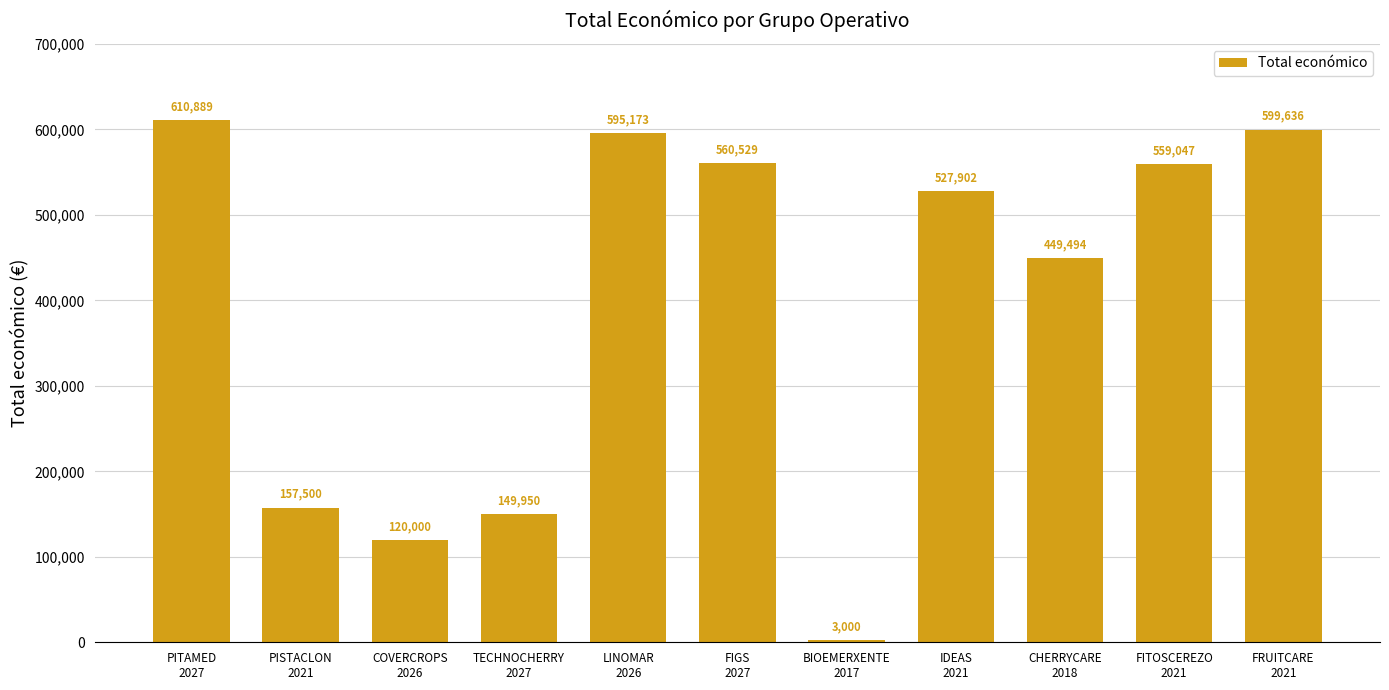

Rank the categories by value from lowest to highest.

BIOEMERXENTE
2017, COVERCROPS
2026, TECHNOCHERRY
2027, PISTACLON
2021, CHERRYCARE
2018, IDEAS
2021, FITOSCEREZO
2021, FIGS
2027, LINOMAR
2026, FRUITCARE
2021, PITAMED
2027